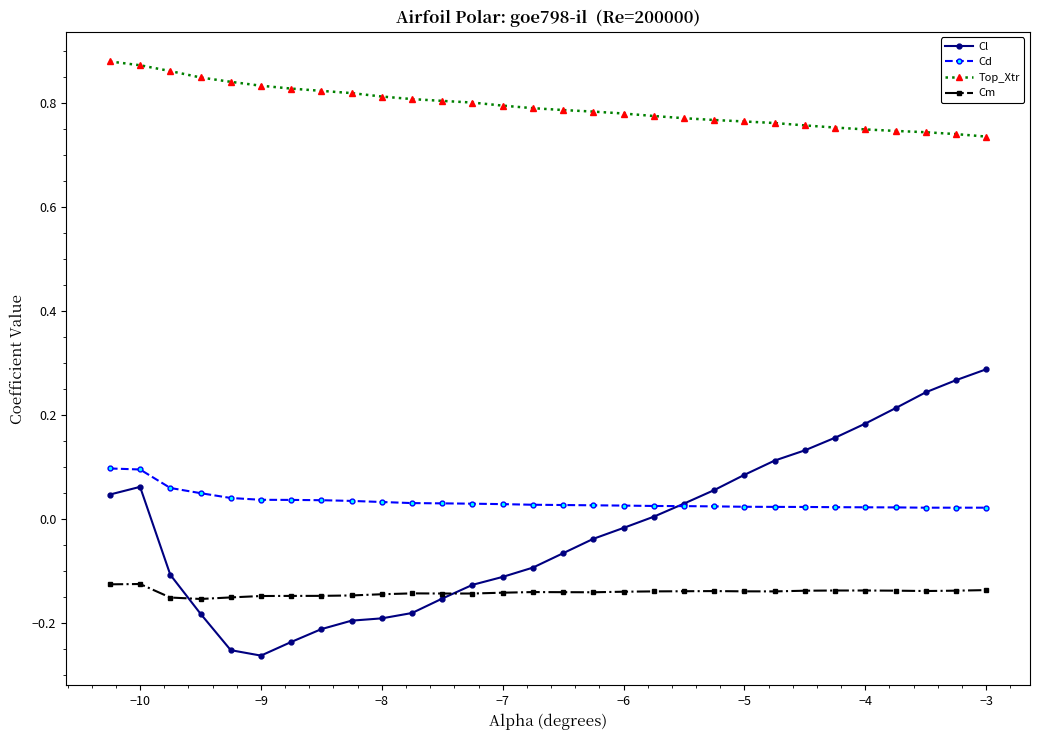

True or false: Top_Xtr and Cl cross at least once.

False